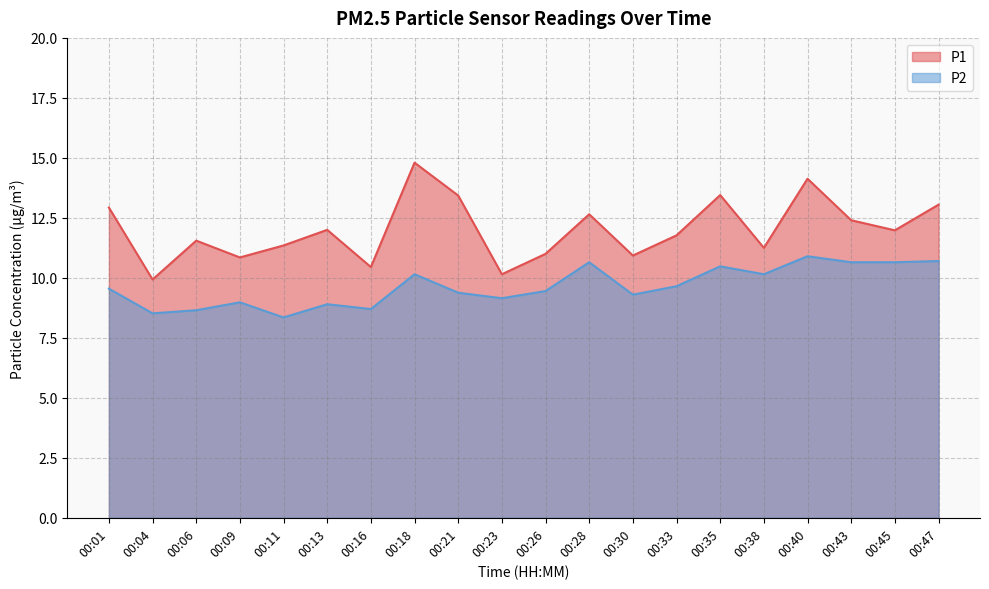

Reading right to left, list all the values displayed in this chart.

P1: 13.1	12.0	12.4	14.1	11.2	13.4	11.8	10.9	12.7	11.0	10.2	13.4	14.8	10.4	12.0	11.3	10.8	11.6	9.9	12.9
P2: 10.7	10.7	10.7	10.9	10.2	10.5	9.7	9.3	10.7	9.4	9.2	9.4	10.2	8.7	8.9	8.3	9.0	8.7	8.5	9.6